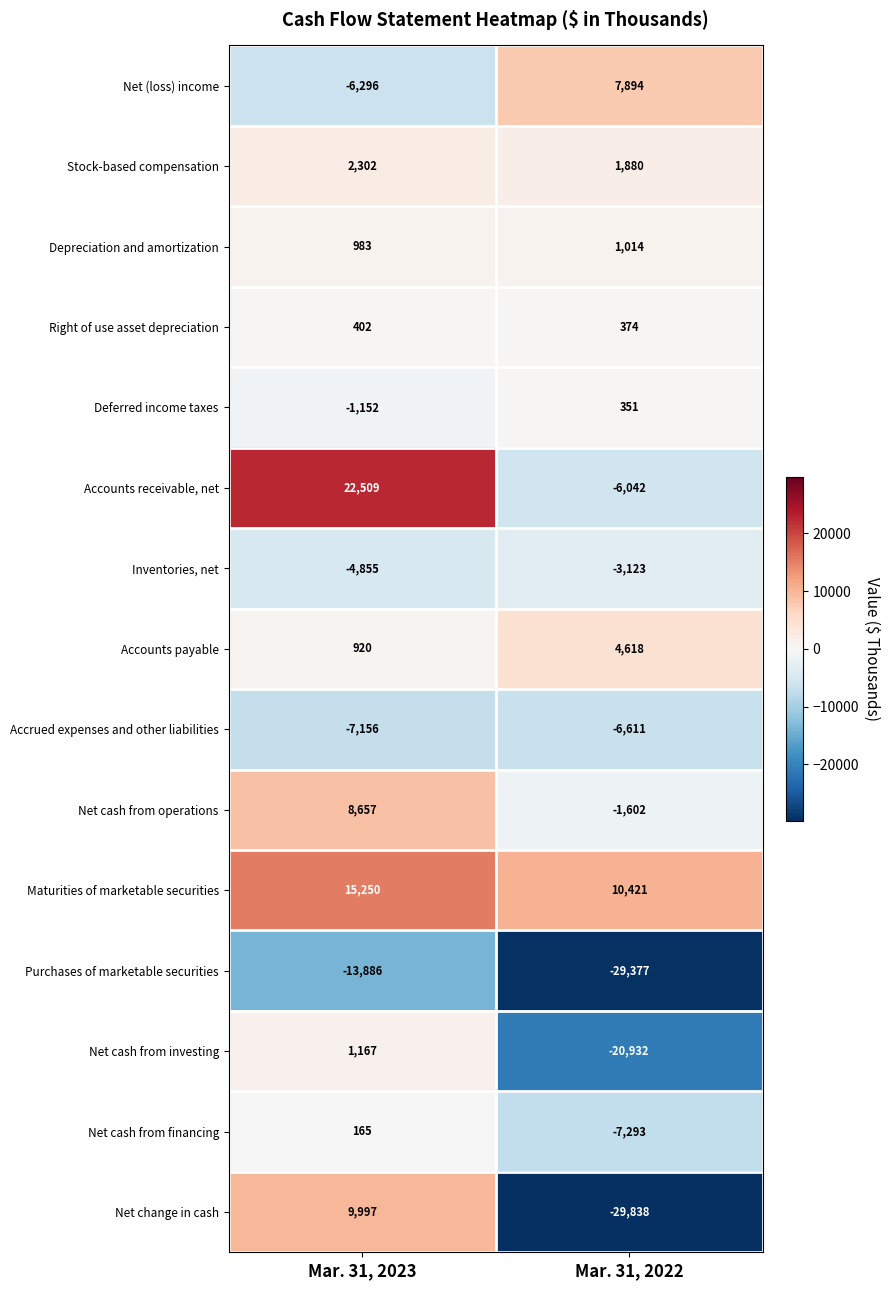

What is the average value of the Inventories, net series?

-3989